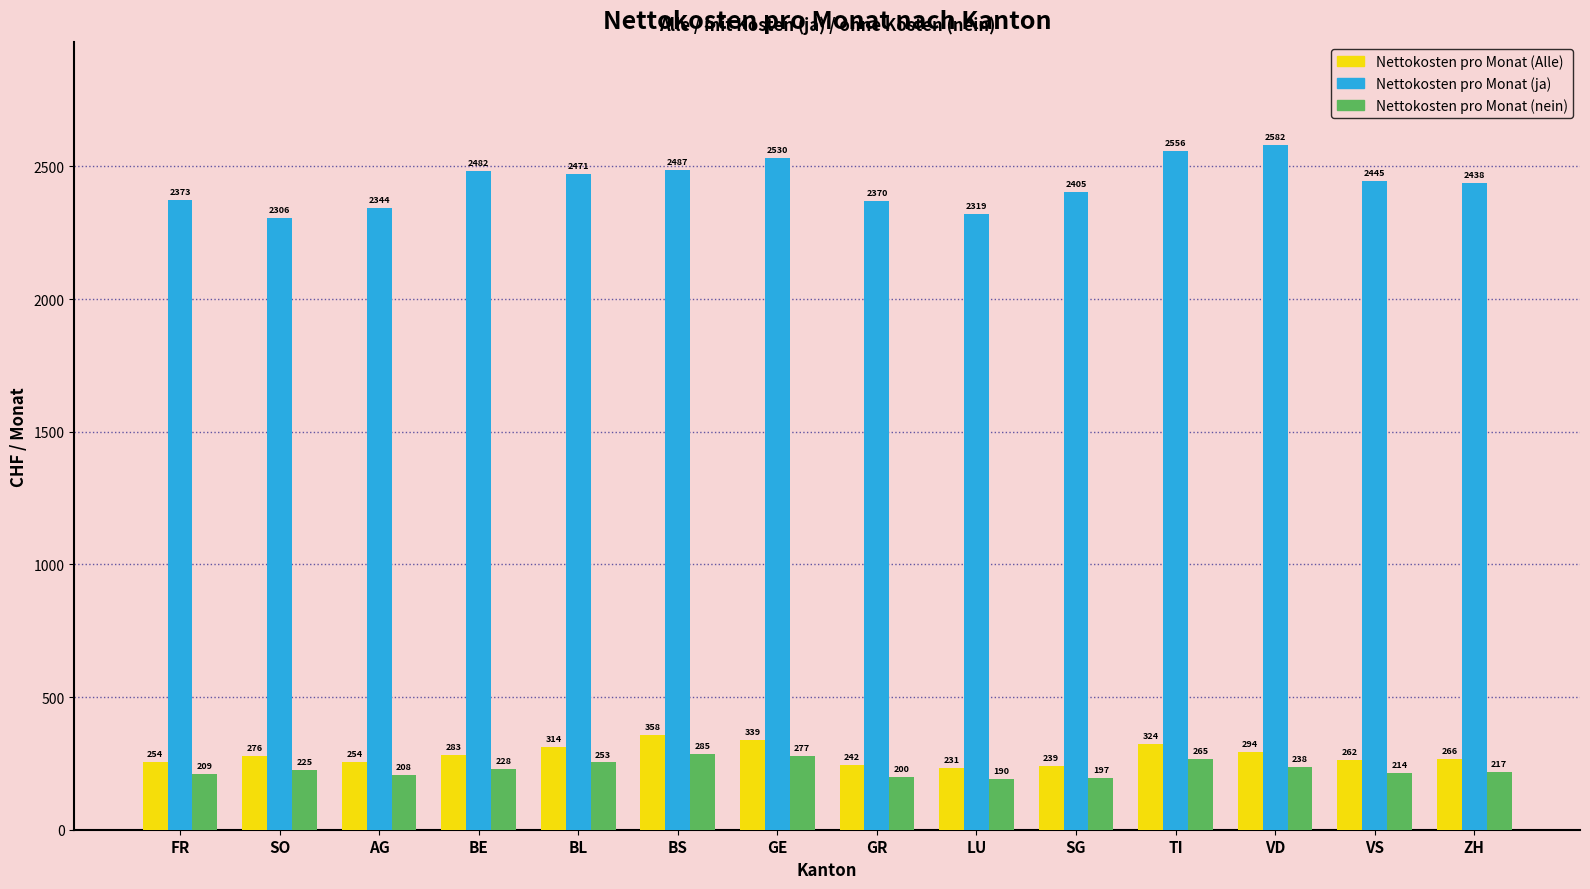

What is the label of the 5th bar from the right?

SG